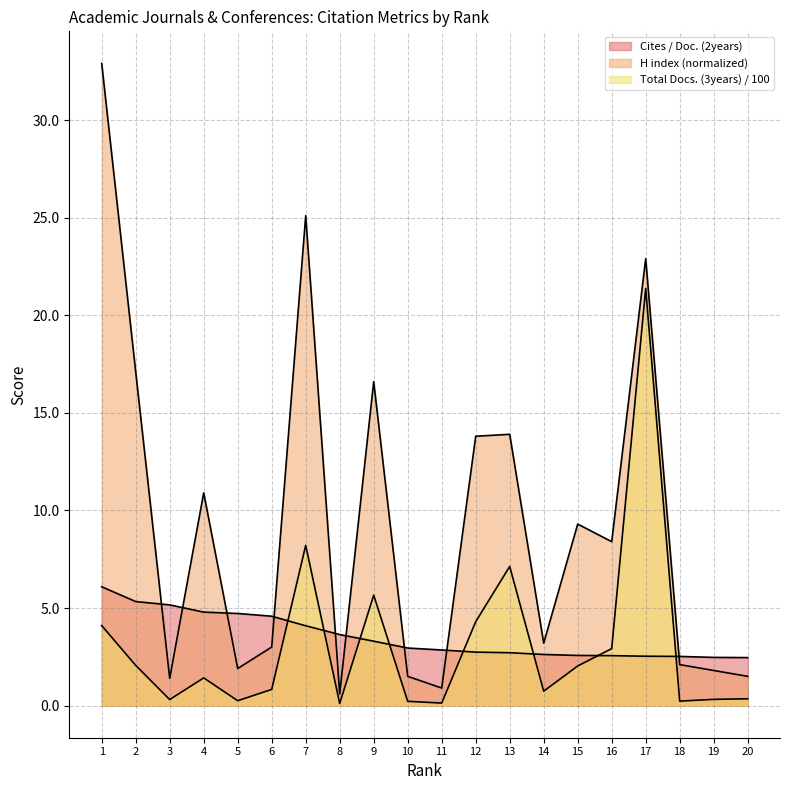

Where is H index (normalized) nearest to the value 16?

9